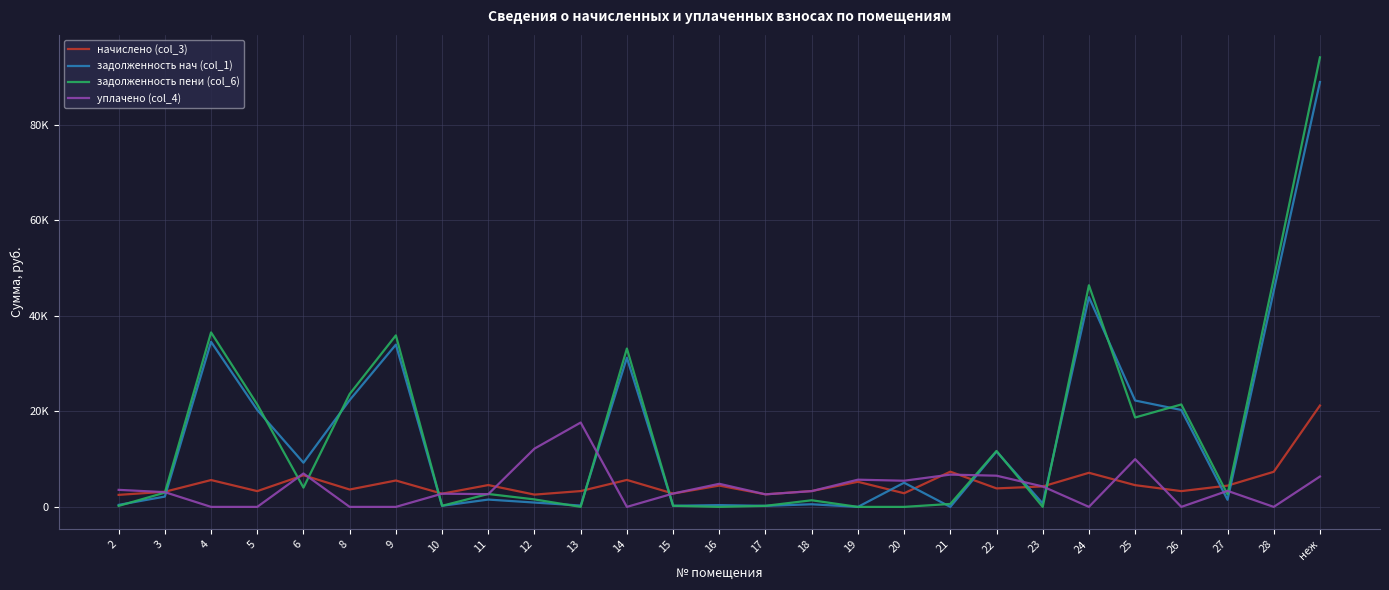

Rank the series by their maximum value, from highest to lowest.

задолженность пени (col_6), задолженность нач (col_1), начислено (col_3), уплачено (col_4)